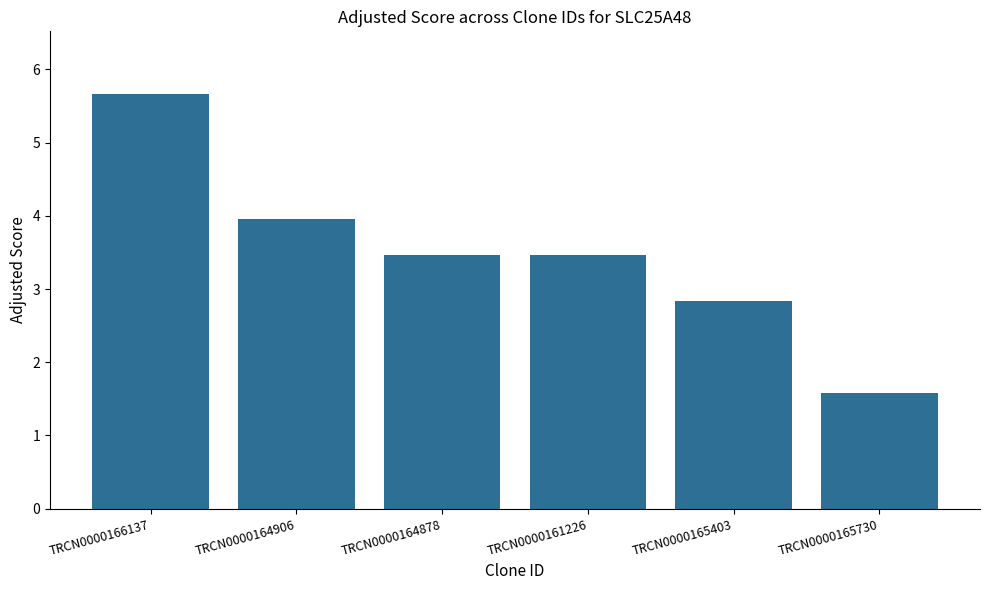

What is the sum of all values?

21.0